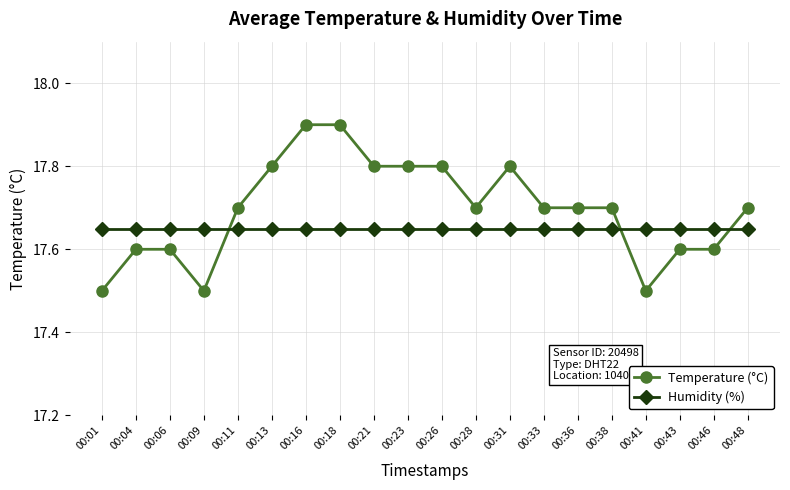

Is it true that Humidity (%) equals 31.0 at 00:26?

False